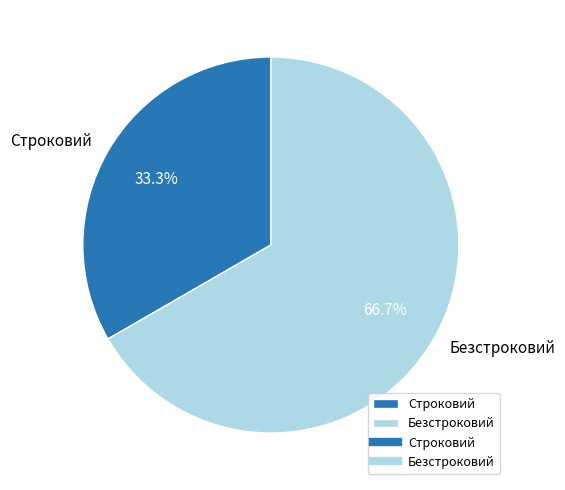

Which slice is the largest?

Безстроковий